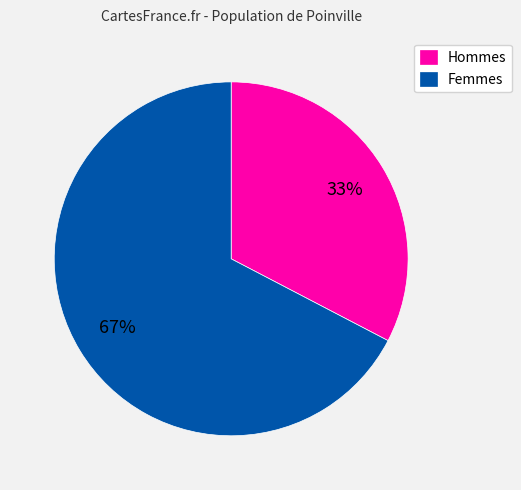

Which category has the smallest portion of the pie?

Hommes